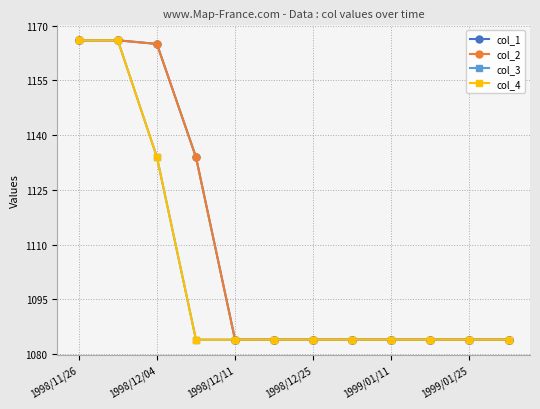

Which series has the widest spread of values?

col_1